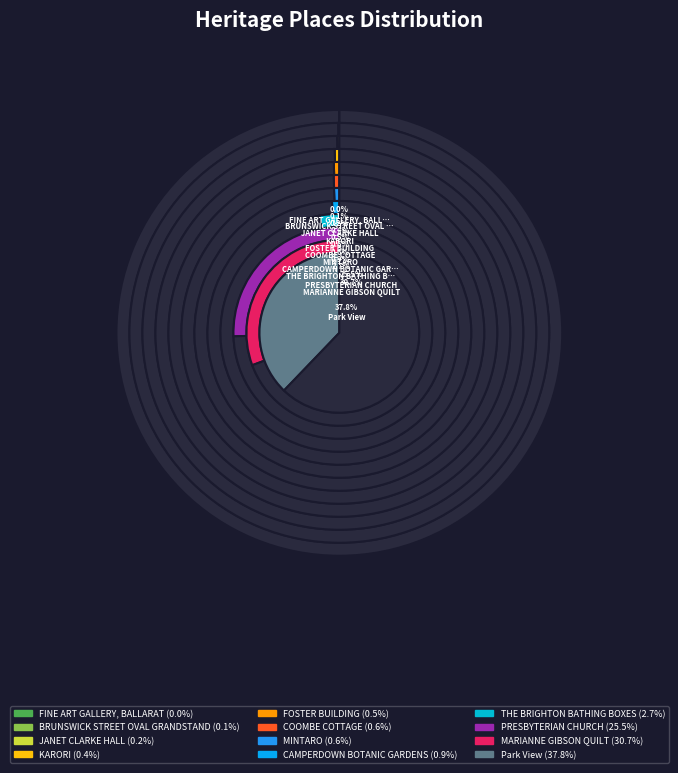

Which has a higher value, FOSTER BUILDING or KARORI?

FOSTER BUILDING